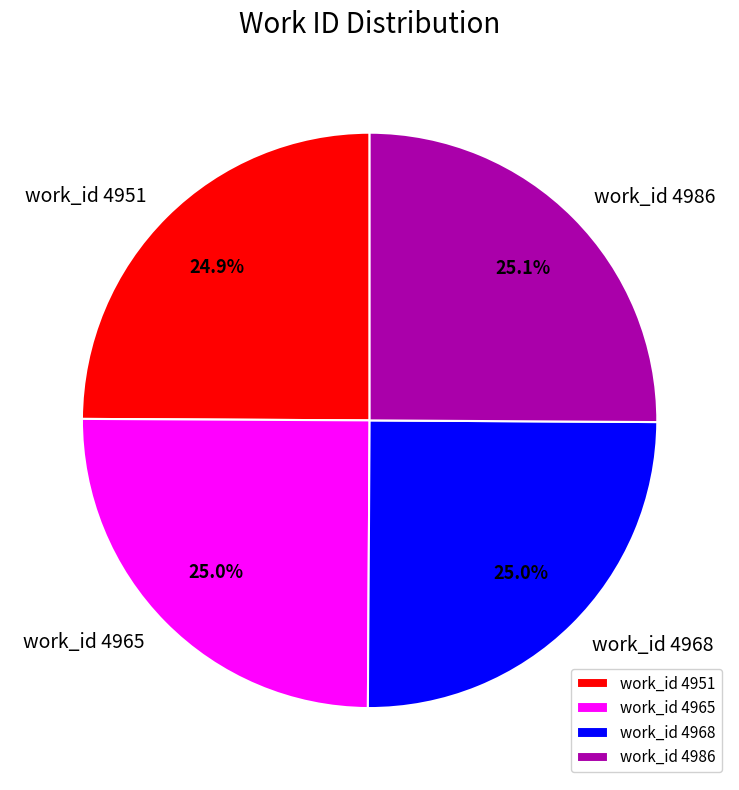

How much of the chart is everything except work_id 4951?

75.1%